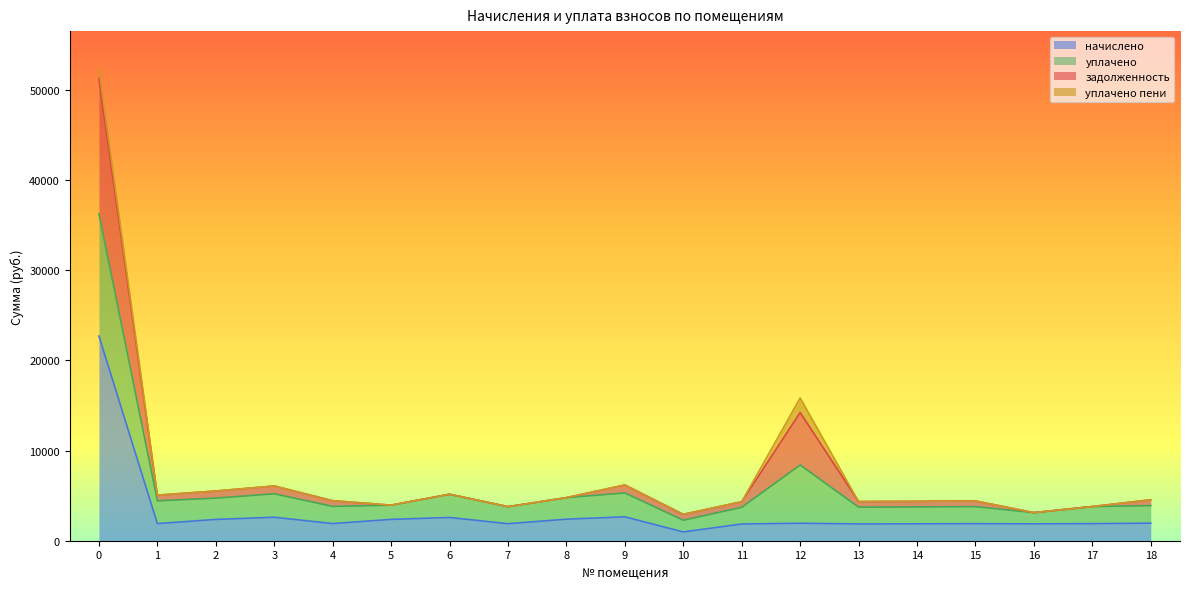

What is the difference between the highest and lowest values at 1?

3158.6